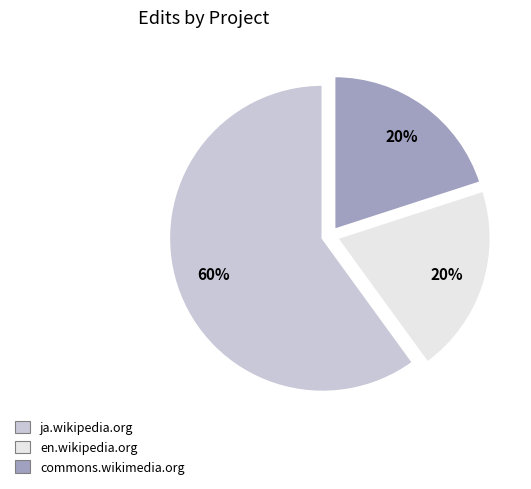

Which category has the biggest portion of the pie?

ja.wikipedia.org